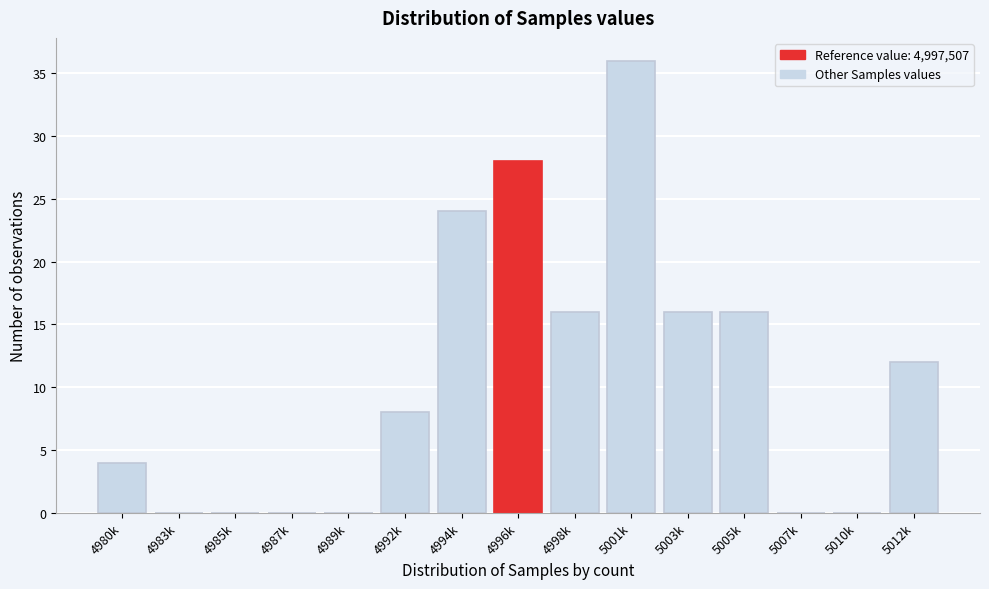

Reading left to right, list all the values displayed in this chart.

4980k=4	4983k=0	4985k=0	4987k=0	4989k=0	4992k=8	4994k=24	4996k=28	4998k=16	5001k=36	5003k=16	5005k=16	5007k=0	5010k=0	5012k=12